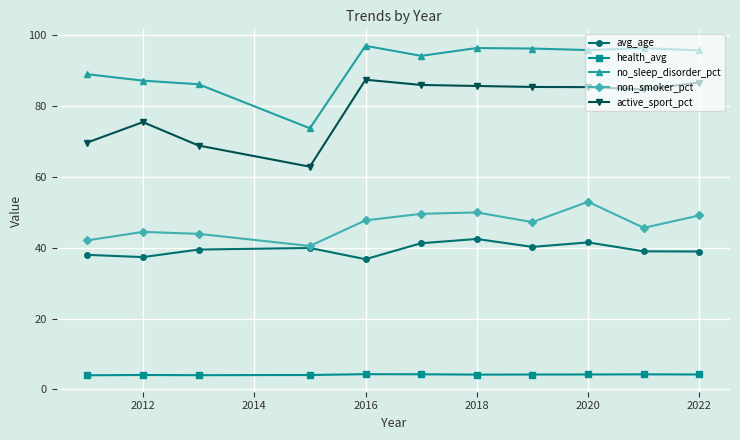

What is the difference between the maximum and second lowest values in the no_sleep_disorder_pct series?

10.9